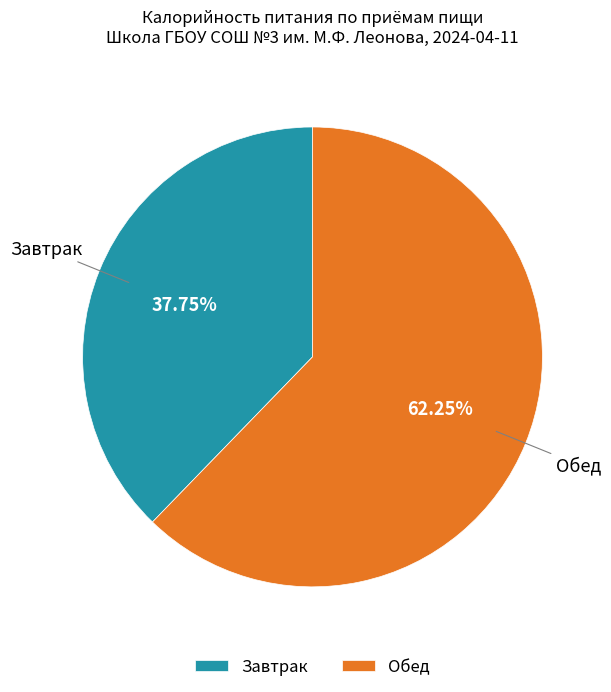

How much of the chart is everything except Обед?

37.7%